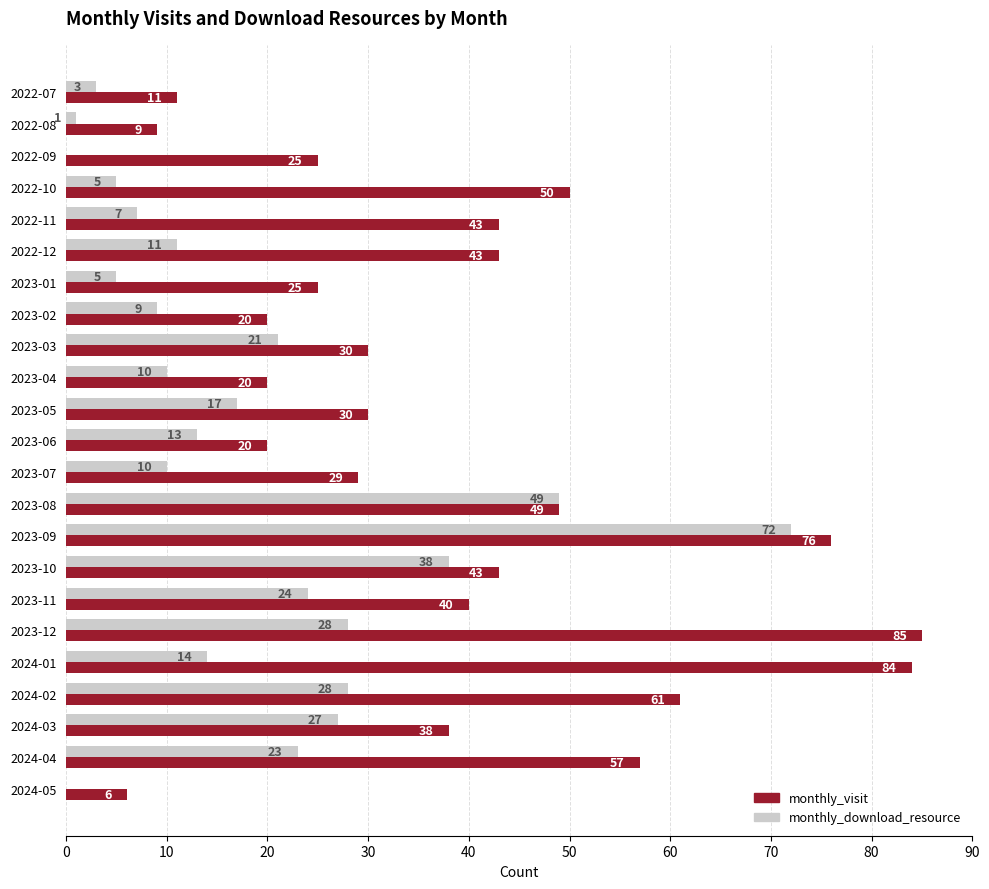

At which category is the sum across all series the highest?

2023-09